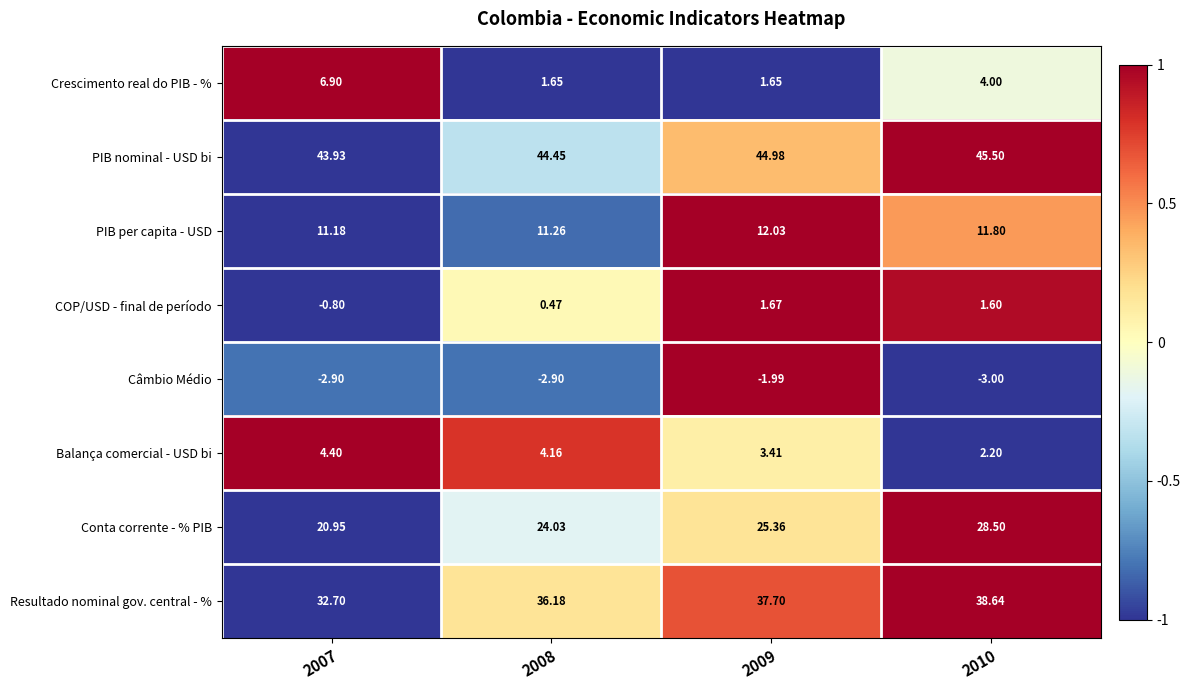

Which series changed the most between 2007 and 2008?

Crescimento real do PIB - %